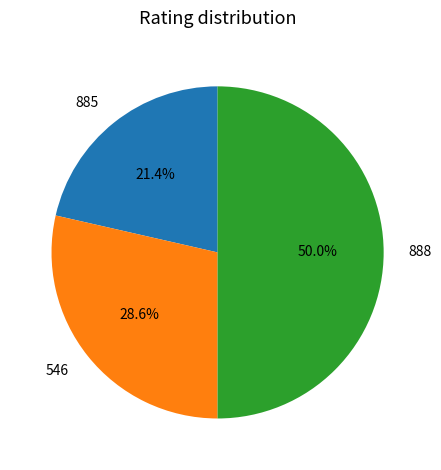

Does 546 represent more than half of the total?

No